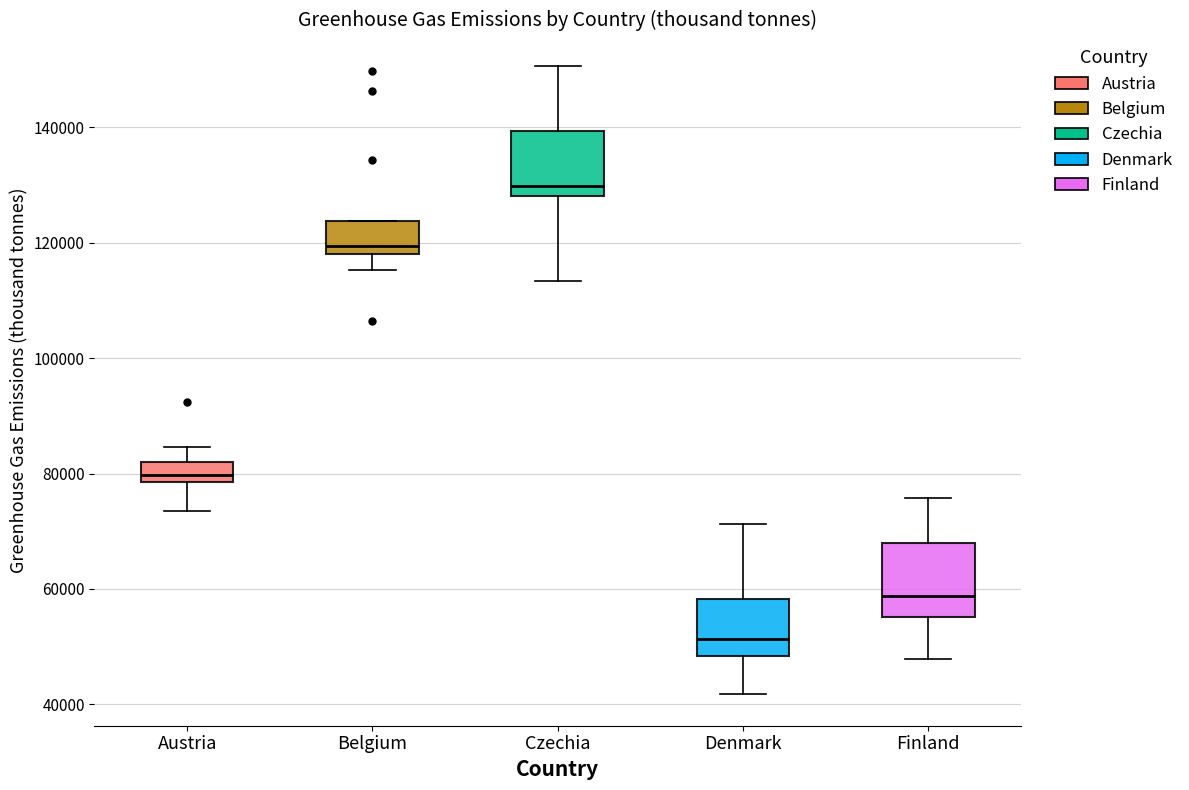

Which box has the highest median line?

Czechia